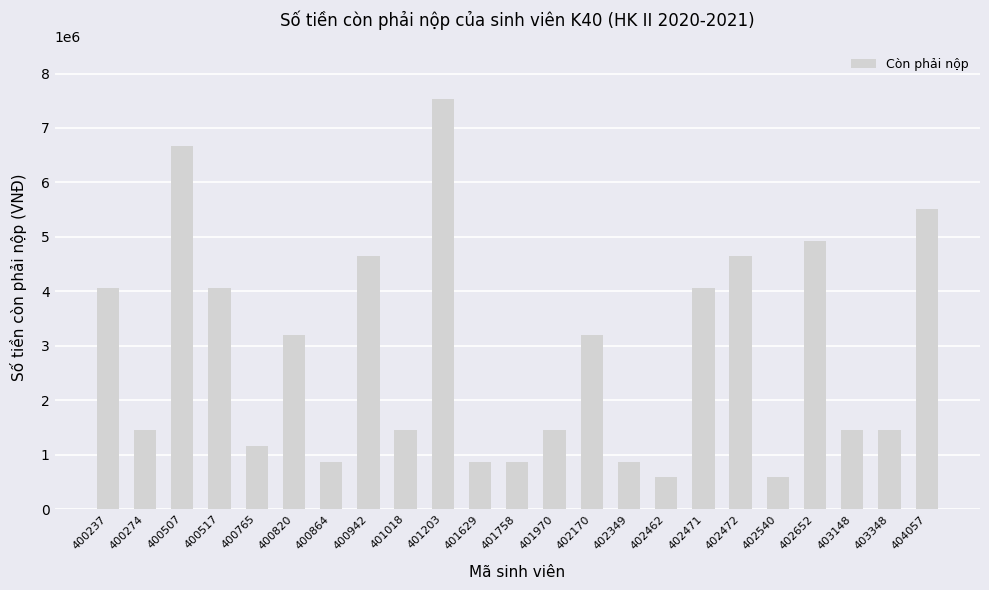

What is the greatest value displayed?

7540000